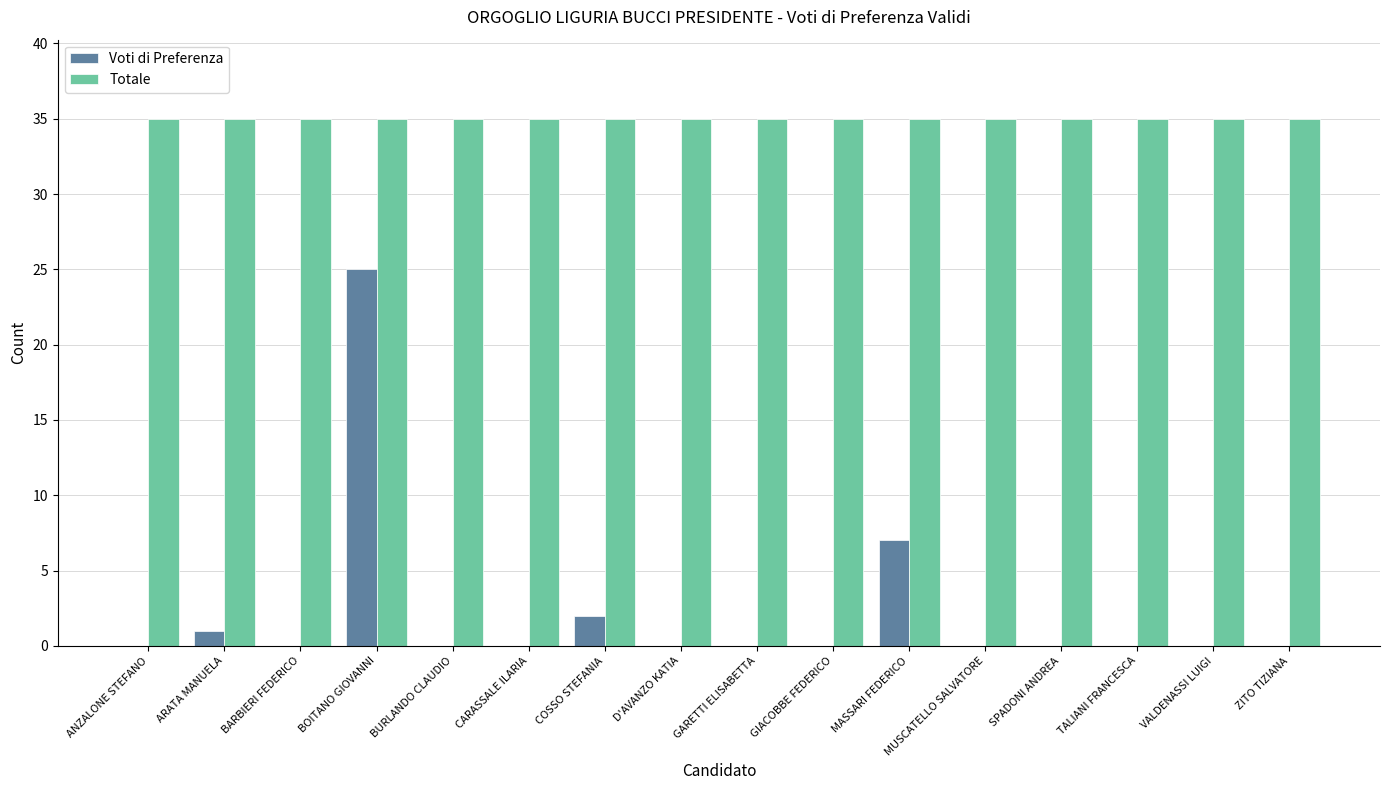

Between BOITANO GIOVANNI and TALIANI FRANCESCA, which series saw the biggest shift?

Voti di Preferenza